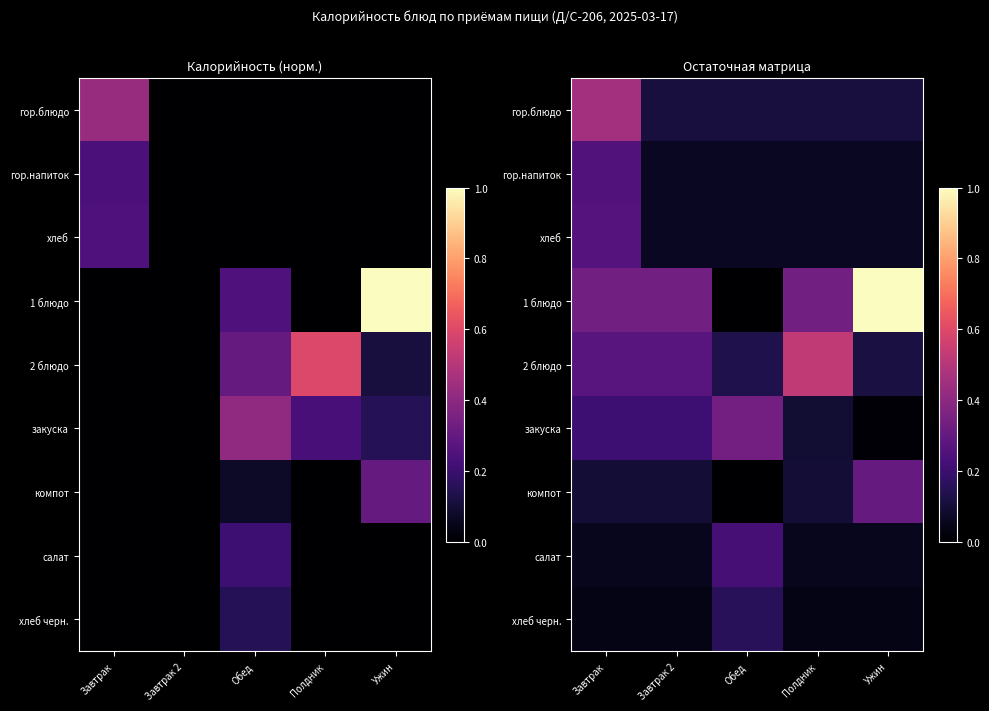

List the labels in order of закуска value, largest first.

Обед, Завтрак, Завтрак 2, Полдник, Ужин